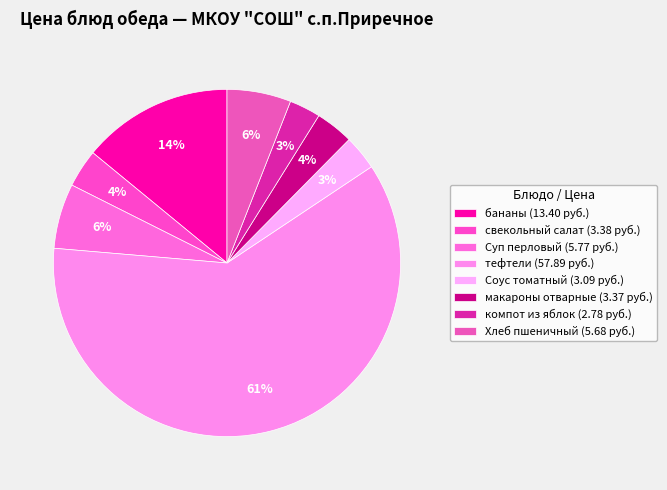

To the nearest percent, what is the difference between the макароны отварные and компот из яблок slice percentages?

1%